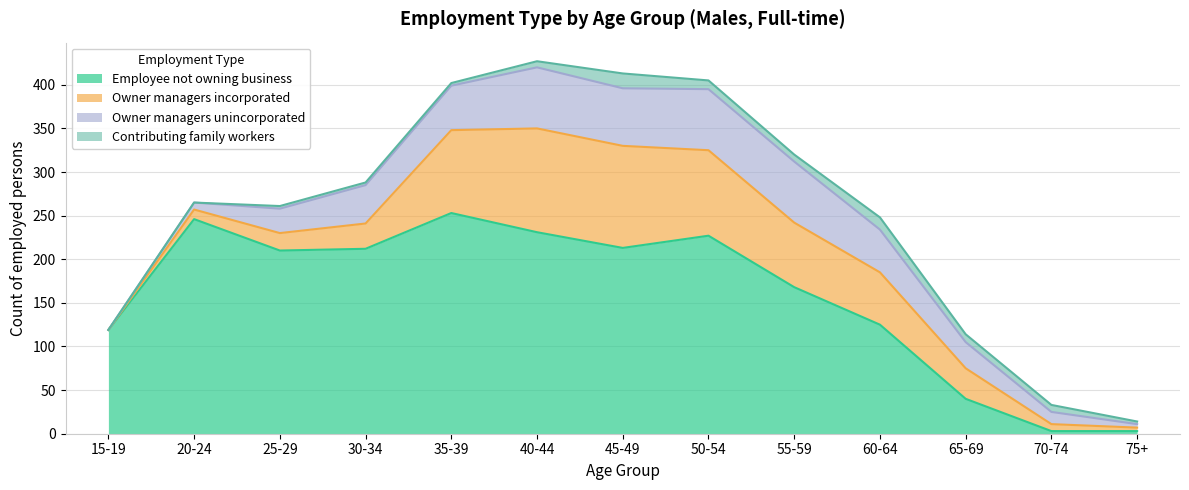

Where does the Contributing family workers series first go above 7?

45-49